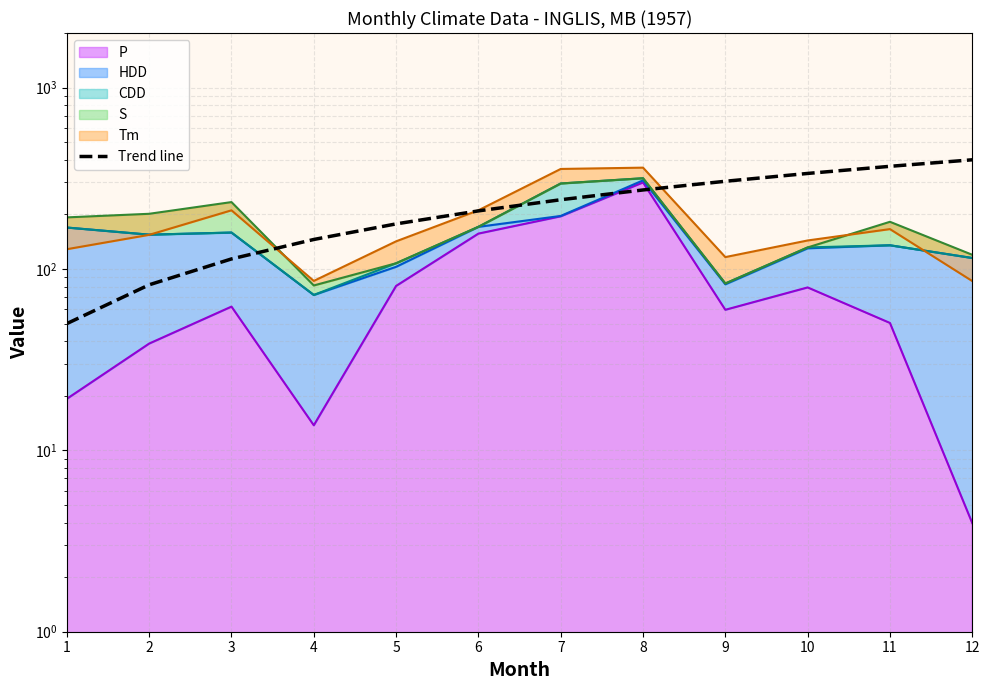

The value at 9 is 502.7. True or false?

False